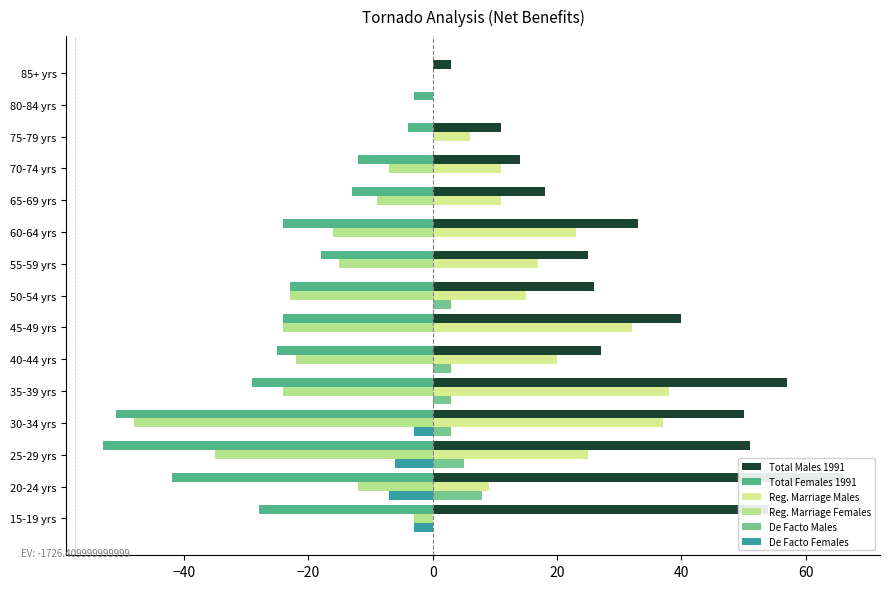

What is the spread (max minus min) of values at 60-64 yrs?

57